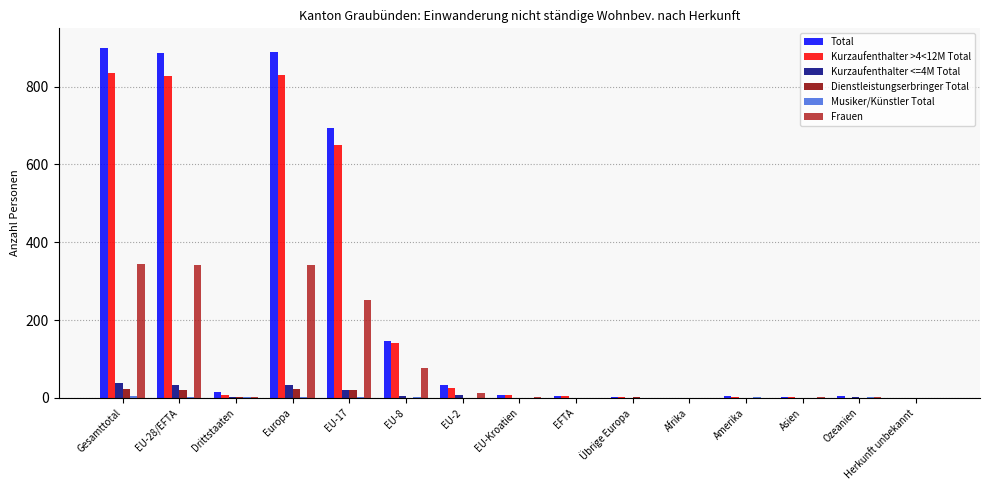

Is it true that Dienstleistungserbringer Total equals 0 at Afrika?

True